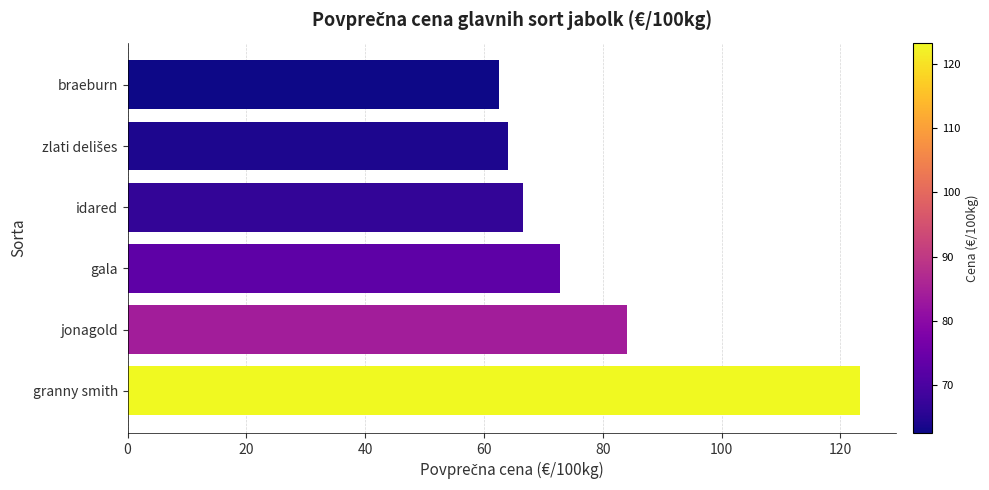

Which category has the highest value across all series?

granny smith